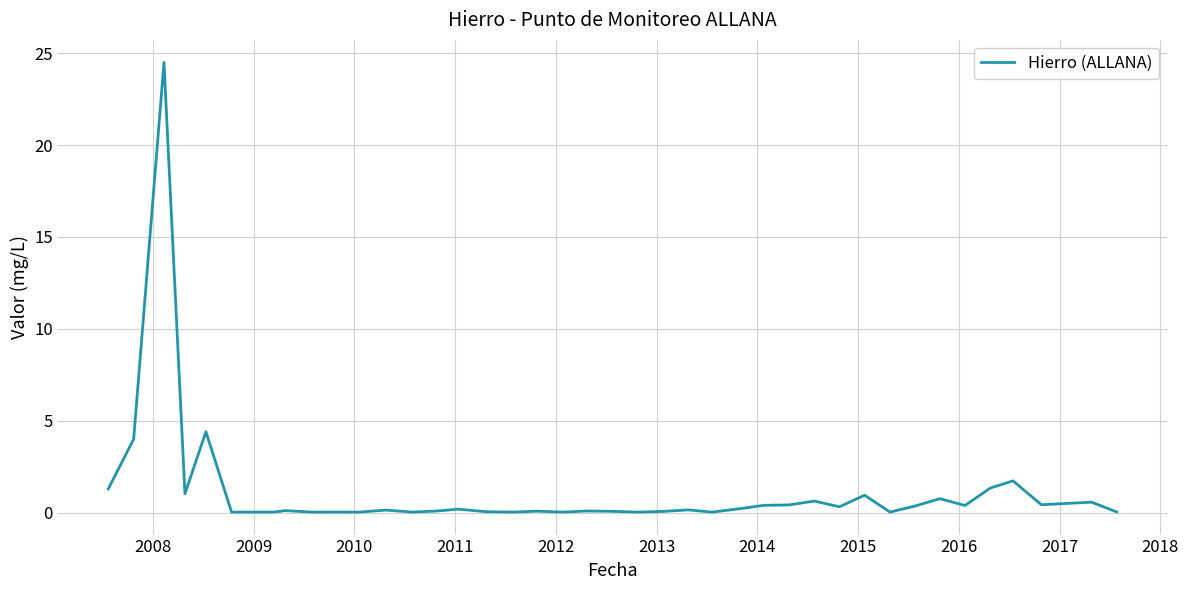

True or false: the data has more than 2 interior local peaks.

True